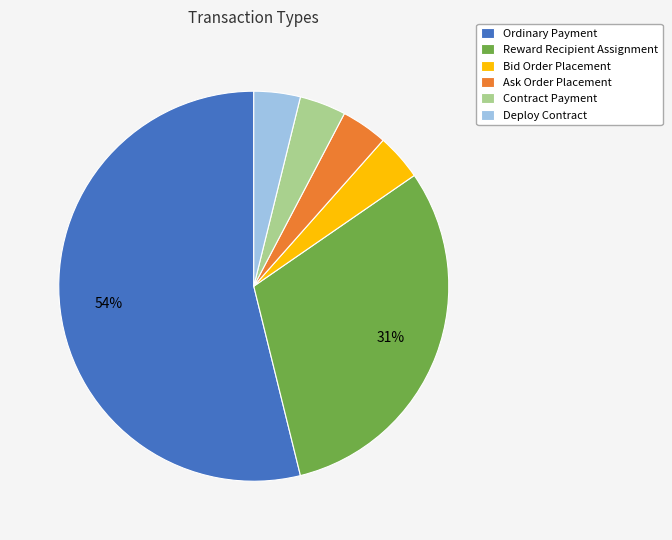

Count the number of slices in the pie.

6